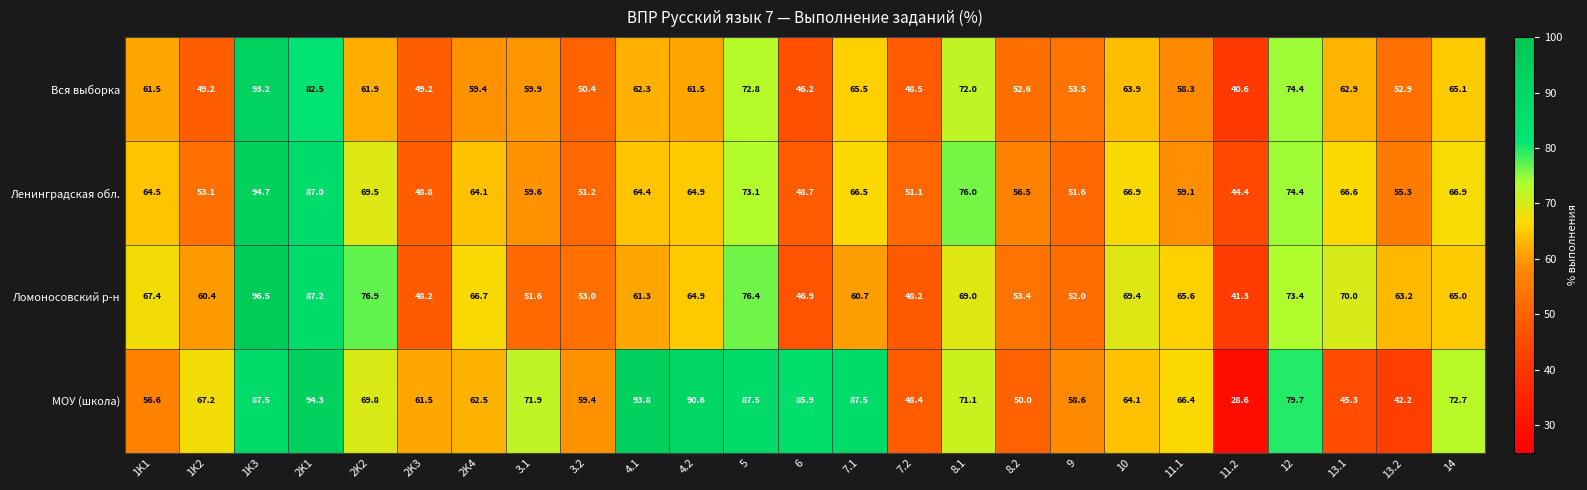

True or false: МОУ (школа) has a value of 87.5 at 5.

True